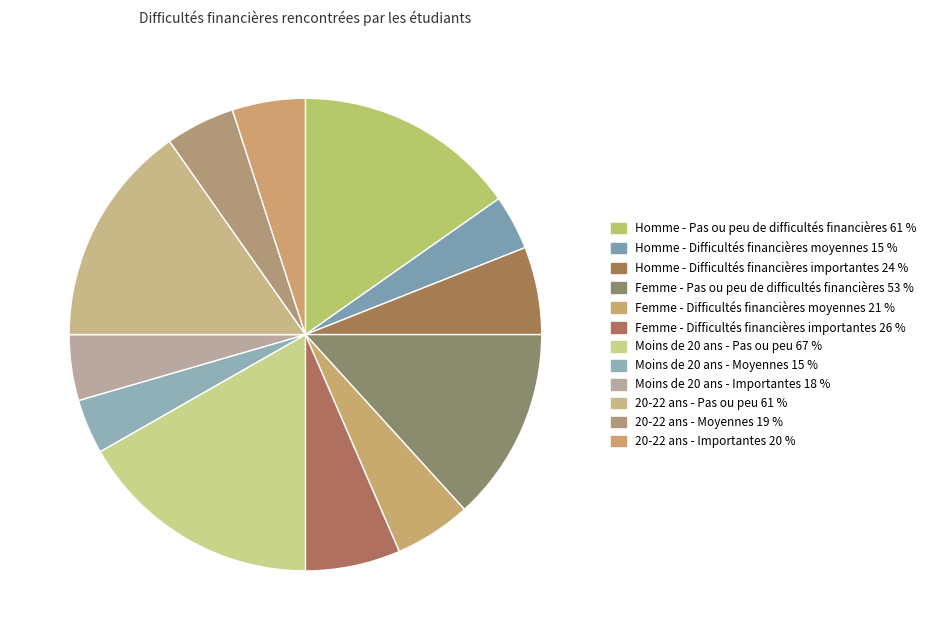

Is Moins de 20 ans - Moyennes the majority of the pie?

No